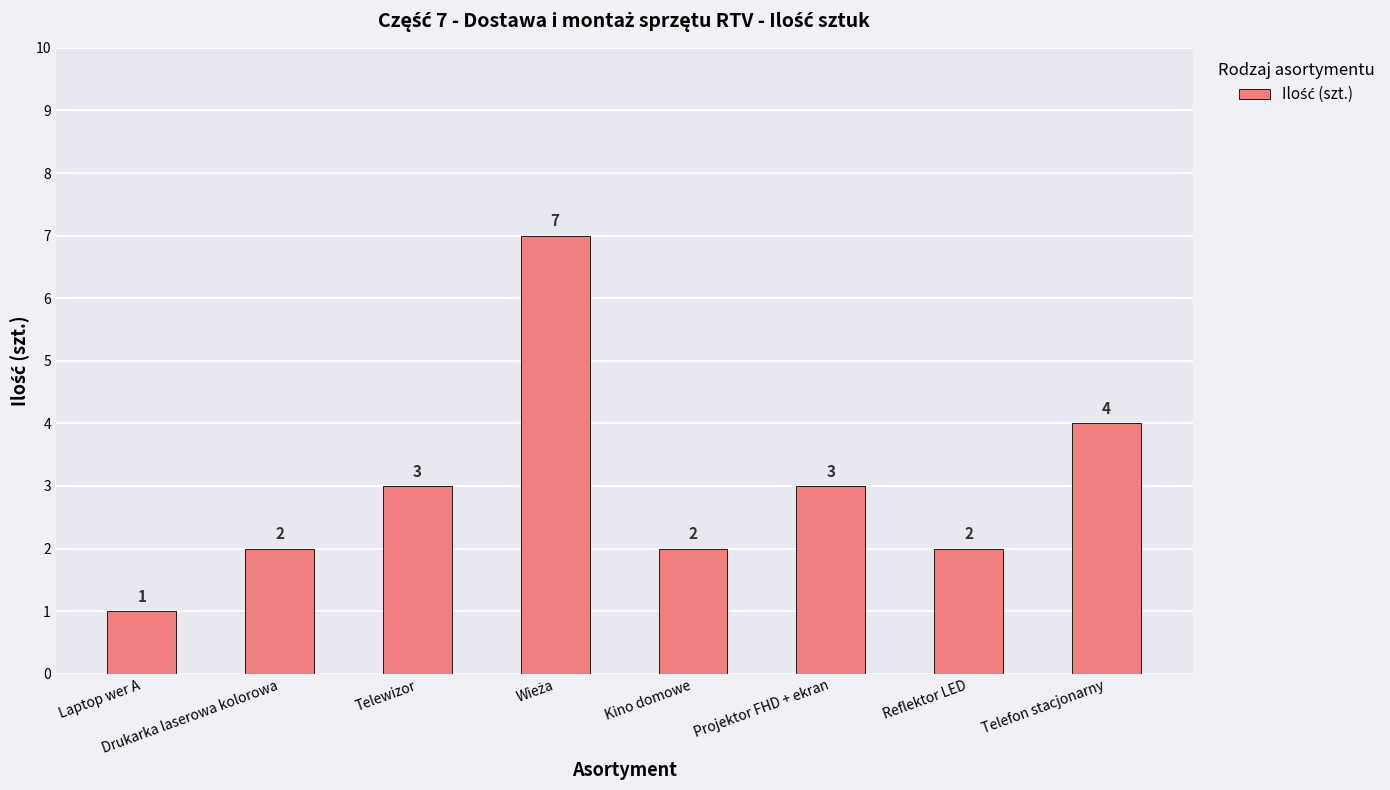

Reading right to left, extract all data points from this chart.

4	2	3	2	7	3	2	1